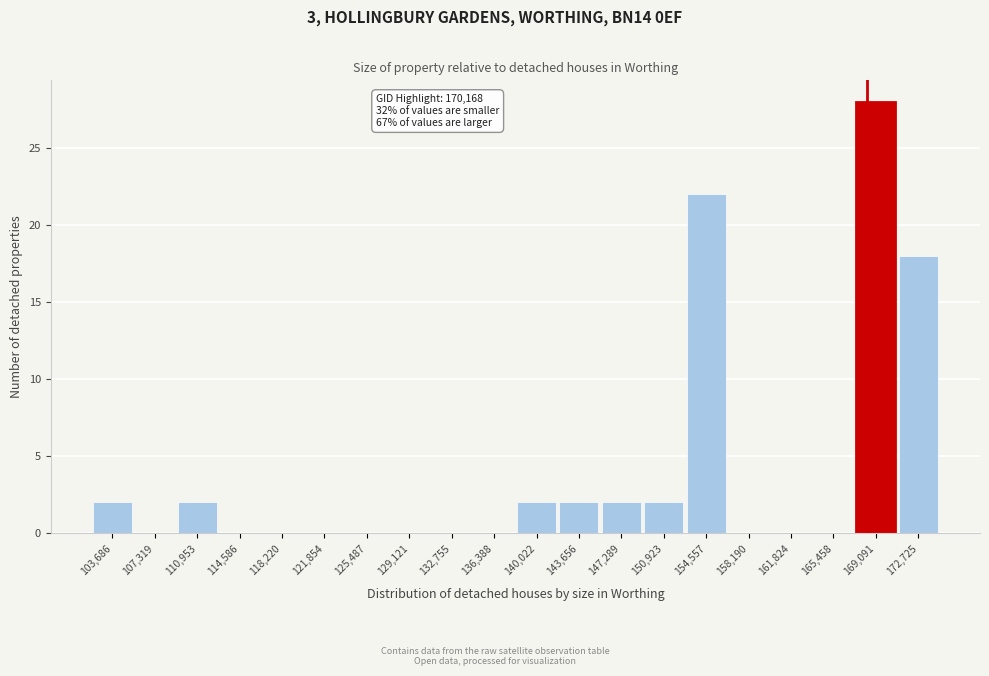

Reading left to right, list all the values displayed in this chart.

103,686=2	107,319=0	110,953=2	114,586=0	118,220=0	121,854=0	125,487=0	129,121=0	132,755=0	136,388=0	140,022=2	143,656=2	147,289=2	150,923=2	154,557=22	158,190=0	161,824=0	165,458=0	169,091=28	172,725=18